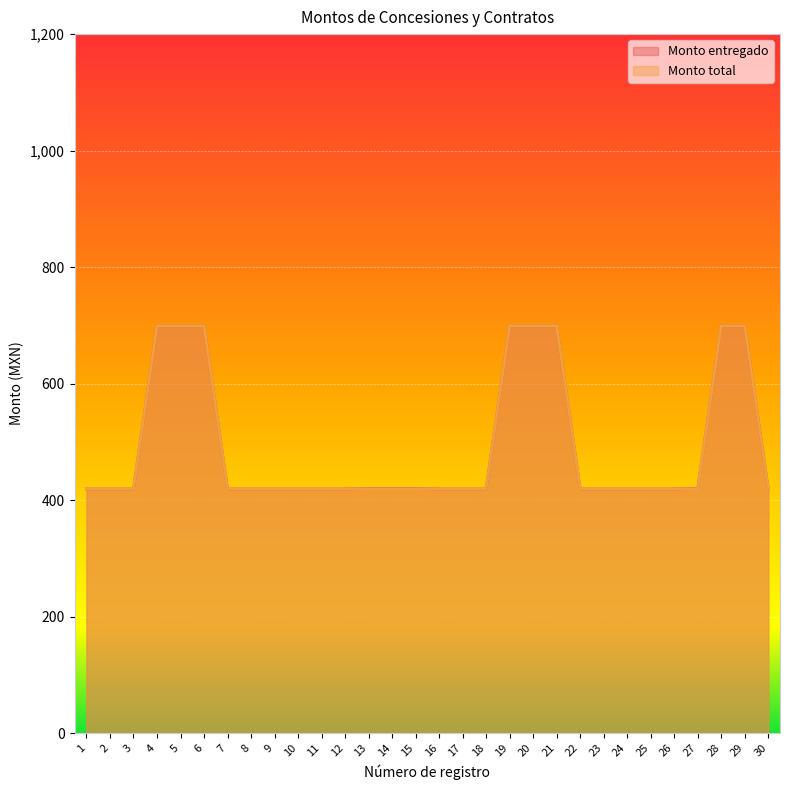

Reading left to right, what are all the values shown in this chart?

Monto entregado: 419.1	419.1	419.1	699.3	699.3	699.3	419.1	419.1	419.1	419.1	419.1	419.1	419.8	419.8	419.8	419.1	419.1	419.1	699.3	699.3	699.3	419.1	419.1	419.1	419.1	419.1	419.8	699.3	699.3	419.1
Monto total: 419.1	419.1	419.1	699.3	699.3	699.3	419.1	419.1	419.1	419.1	419.1	419.1	419.1	419.1	419.1	419.1	419.1	419.1	699.3	699.3	699.3	419.1	419.1	419.1	419.1	419.1	419.1	699.3	699.3	419.1